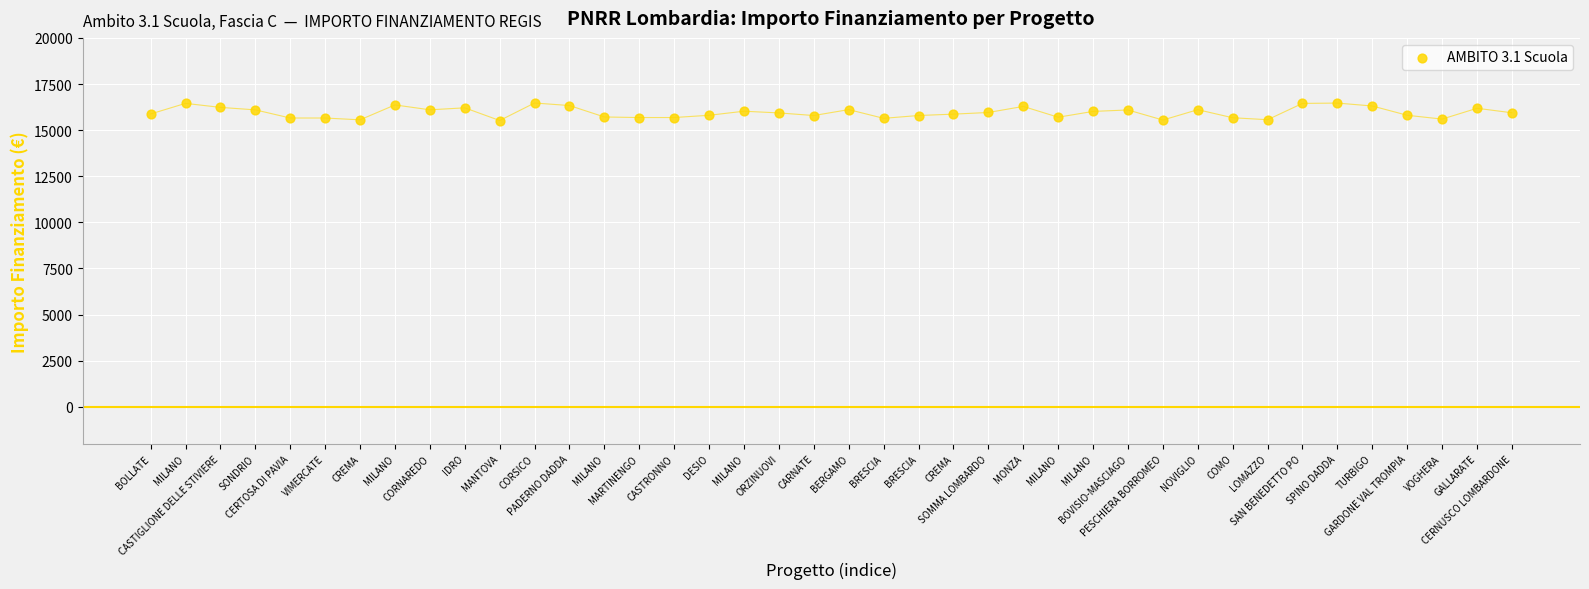

What is the range of Y values (max minus min)?

949.3